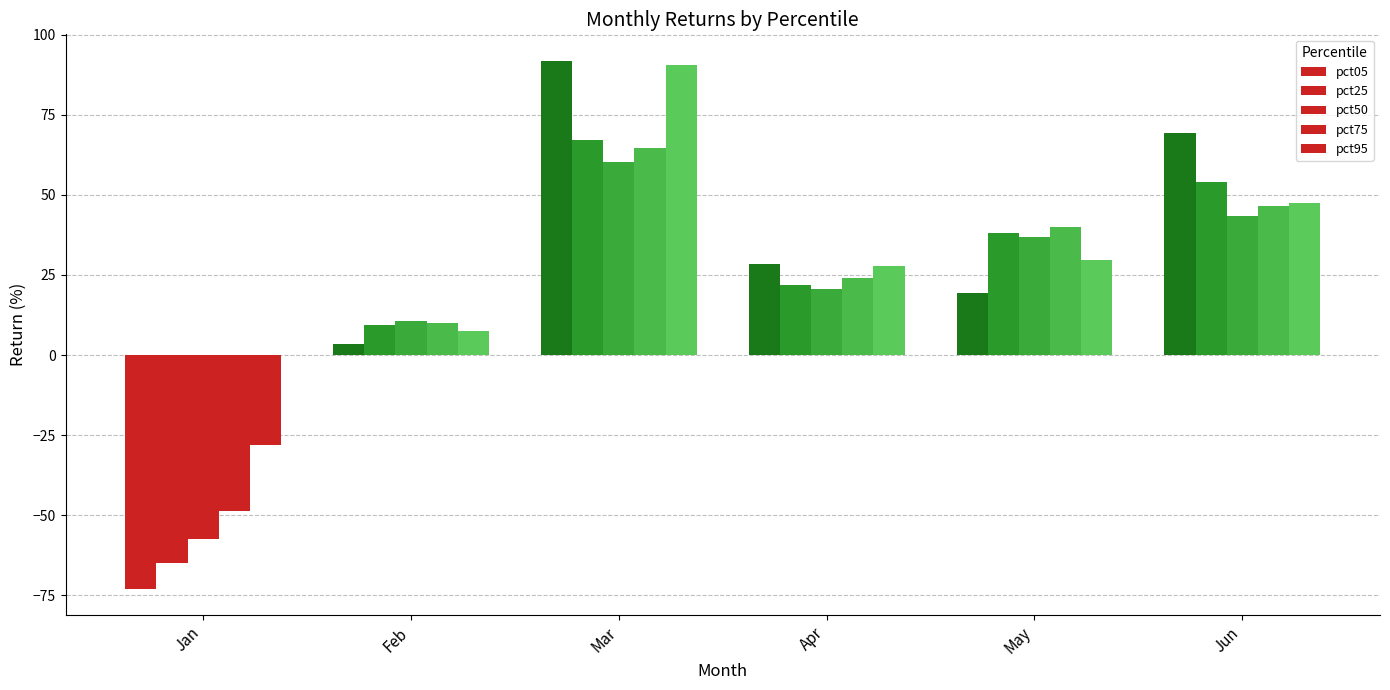

How many groups of bars are there?

6